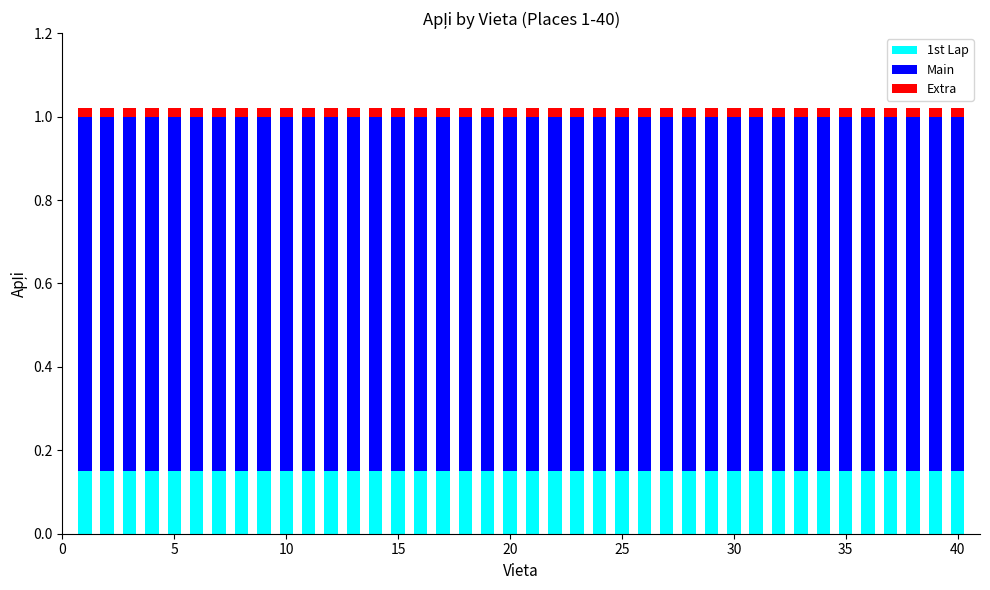

Are the bars horizontal?

No